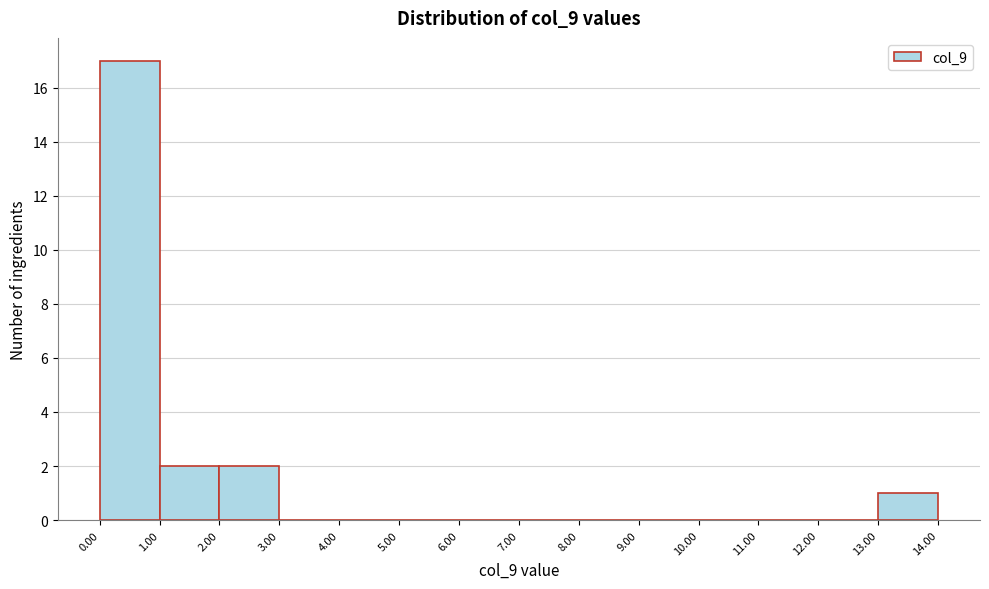

Reading left to right, transcribe this chart: for each bar, give the range it covers on the x-axis and its height. The values are not printed on the chart, so give them approximately, as read against the axis.

0.00 to 1.00: 17
1.00 to 2.00: 2
2.00 to 3.00: 2
3.00 to 4.00: 0
4.00 to 5.00: 0
5.00 to 6.00: 0
6.00 to 7.00: 0
7.00 to 8.00: 0
8.00 to 9.00: 0
9.00 to 10.00: 0
10.00 to 11.00: 0
11.00 to 12.00: 0
12.00 to 13.00: 0
13.00 to 14.00: 1